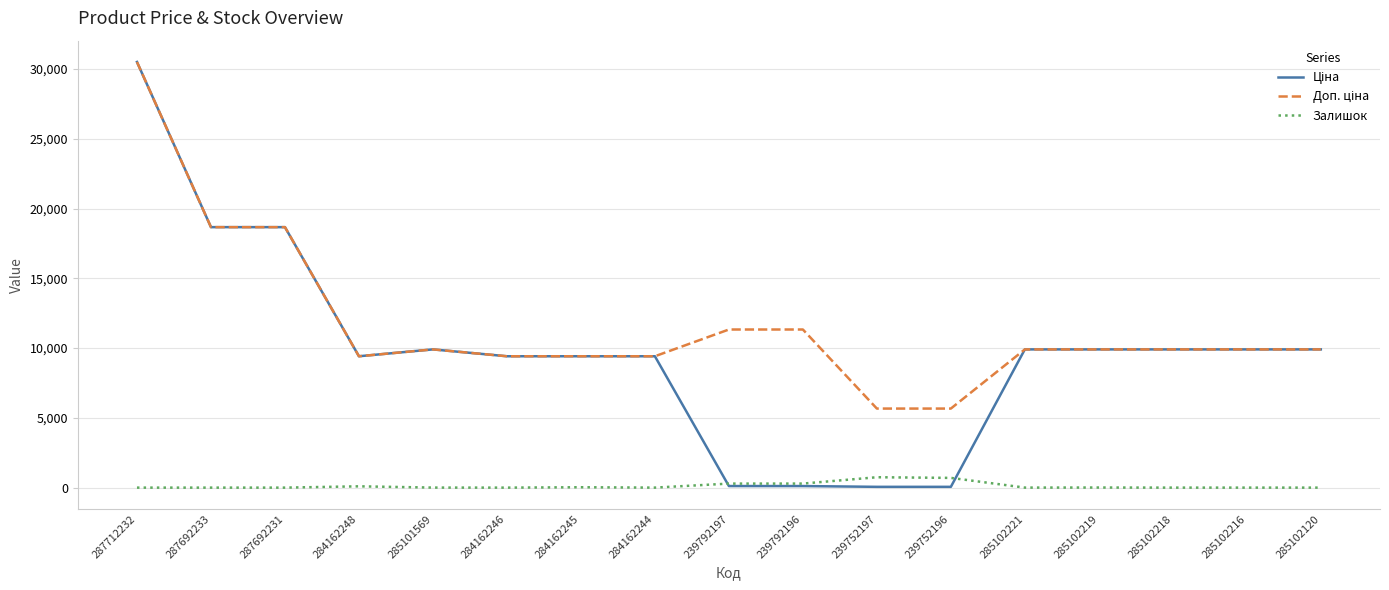

What is the highest value of the Залишок series?

745.0